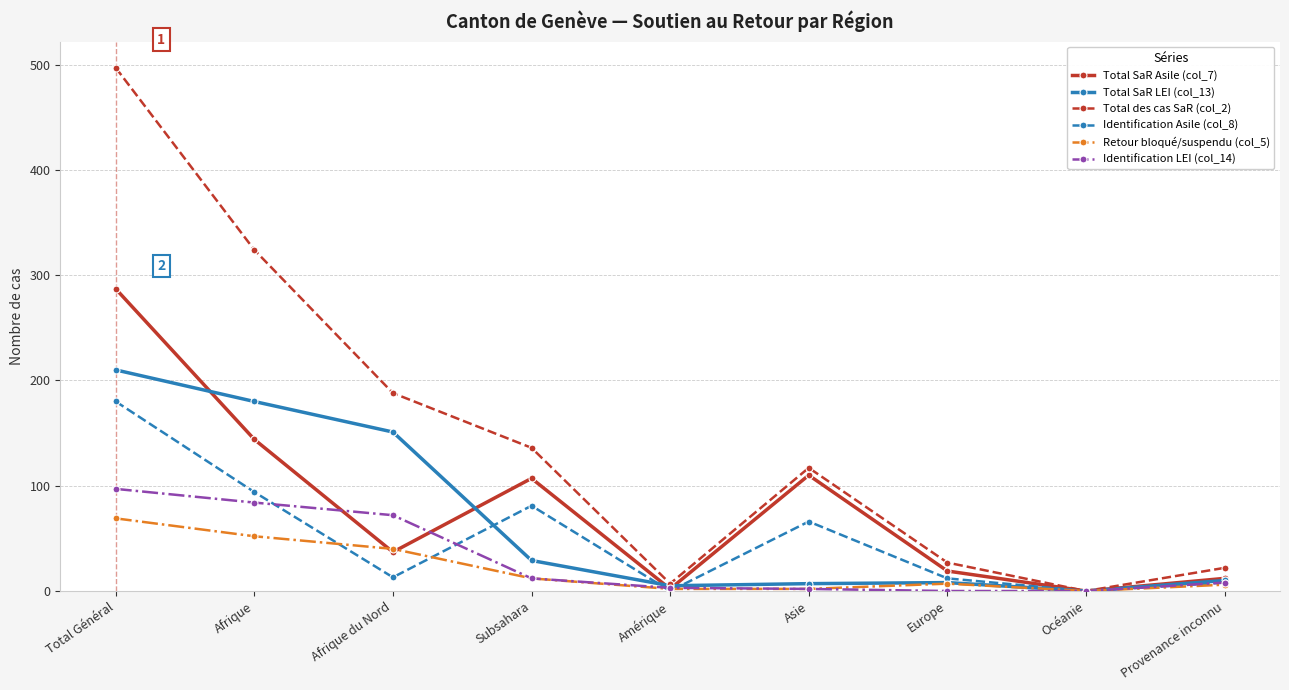

At which category does Total des cas SaR (col_2) reach its first local valley?

Amérique